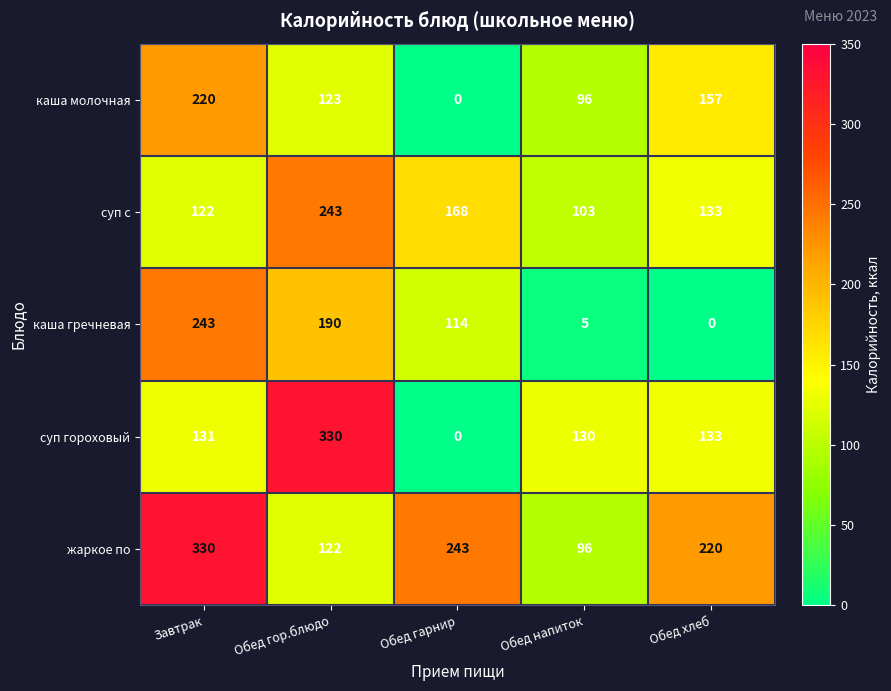

Rank the series at Обед гор.блюдо from highest to lowest value.

суп гороховый, суп с, каша гречневая, каша молочная, жаркое по